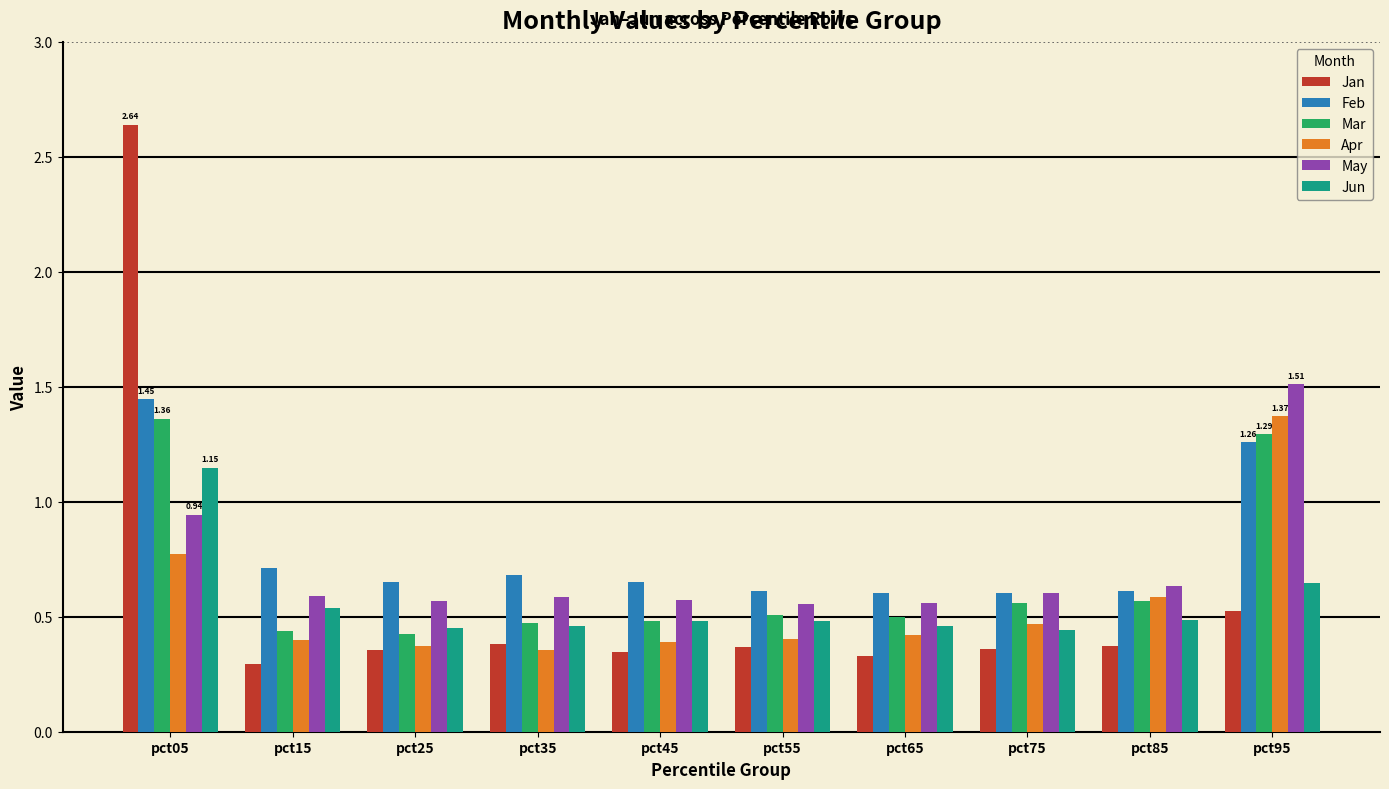

What is the difference between the Jan values at pct05 and pct85?

2.3